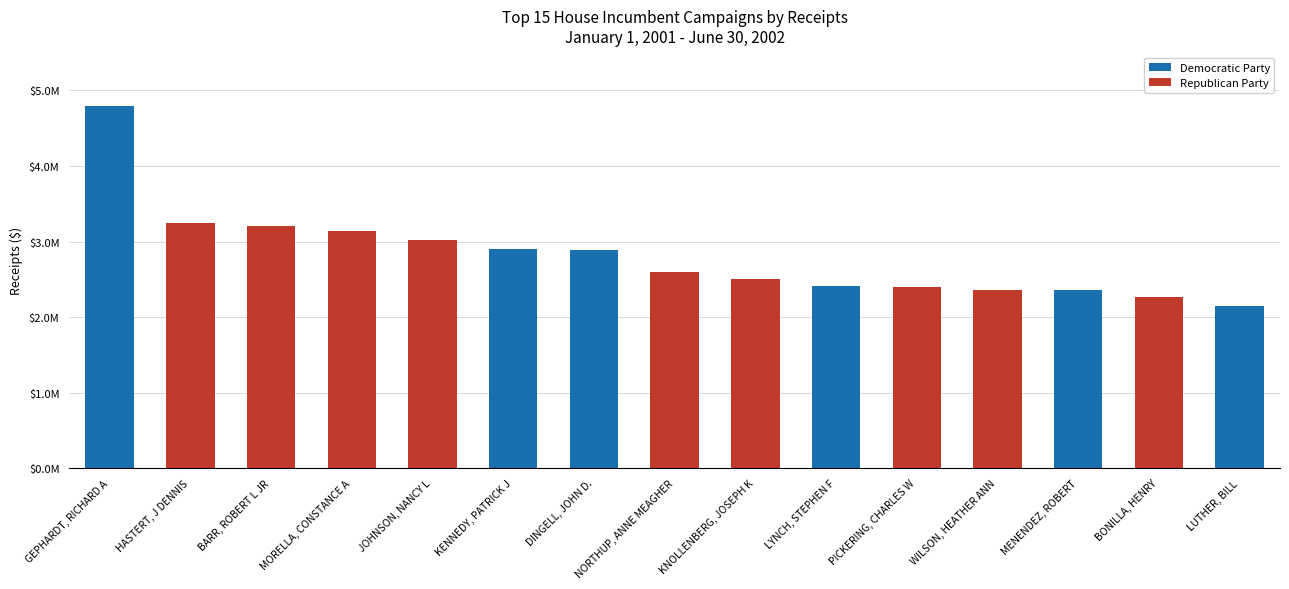

Are the bars horizontal?

No